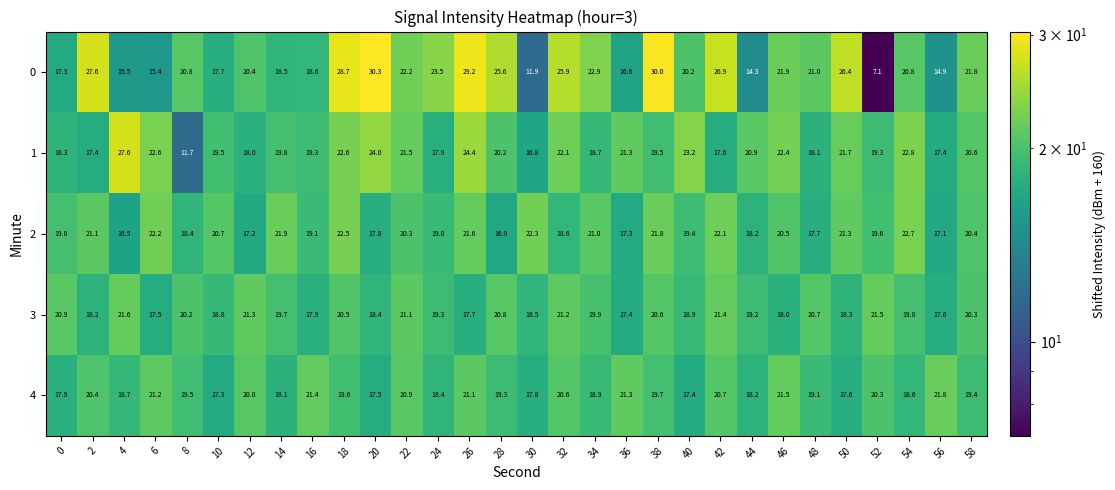

The value of 4 at 18 is 11.9. True or false?

False